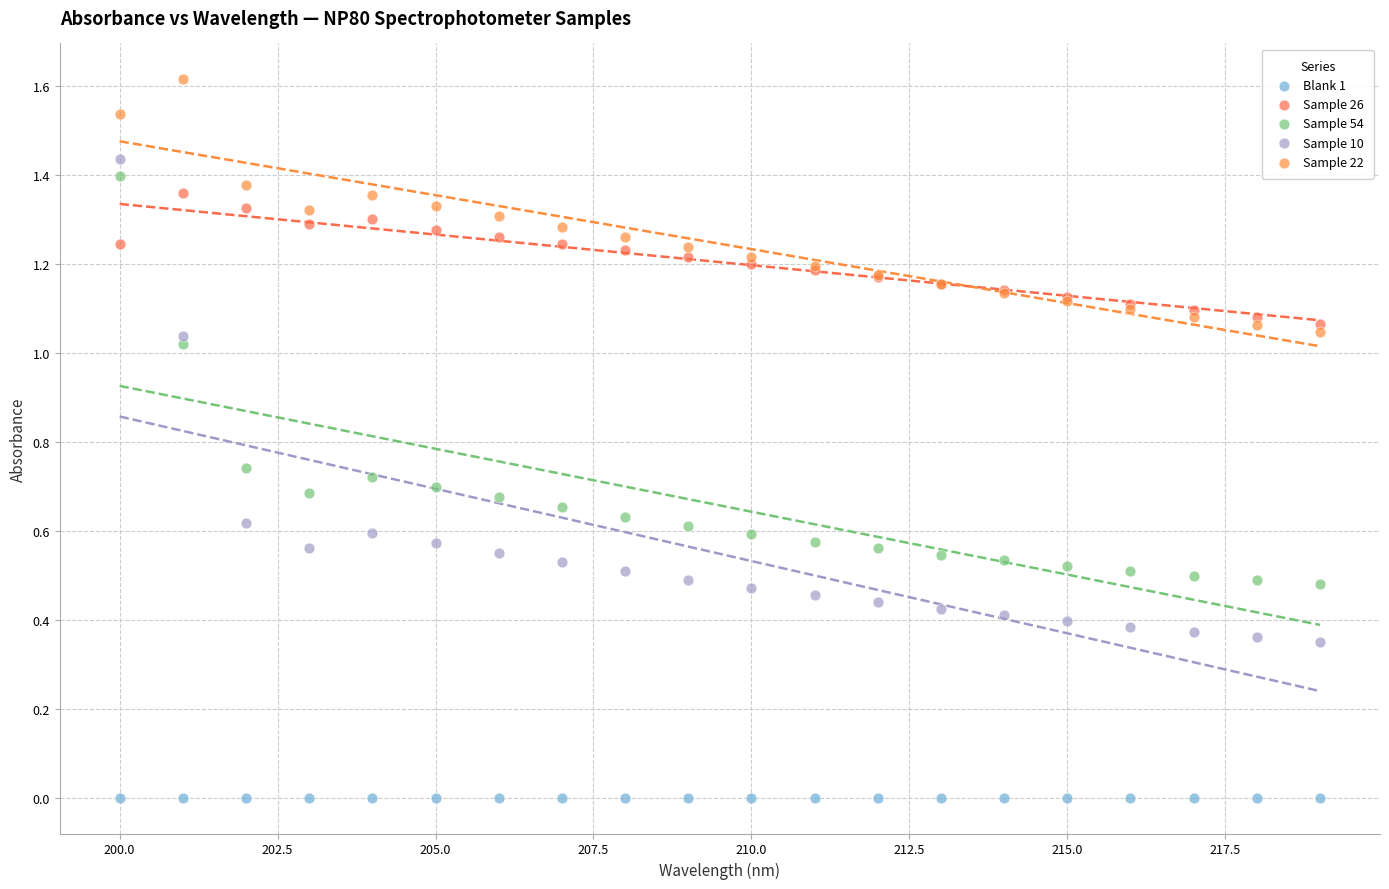

Which series reaches the minimum Y coordinate?

Blank 1